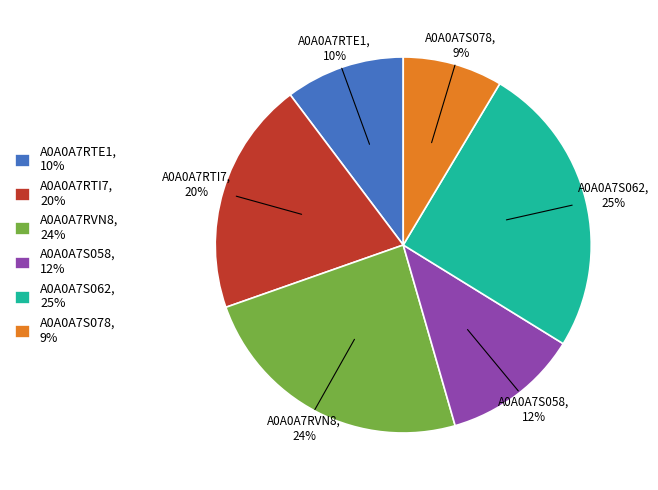

What percentage is the A0A0A7S058 slice, to the nearest percent?

12%